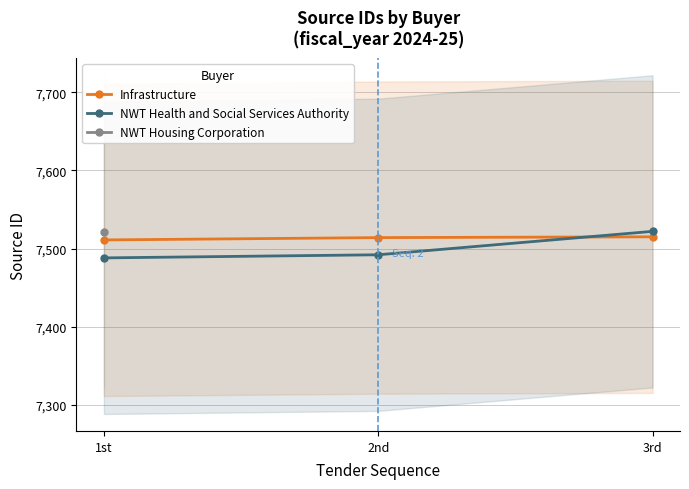

What is the sum of all Infrastructure values?

22540